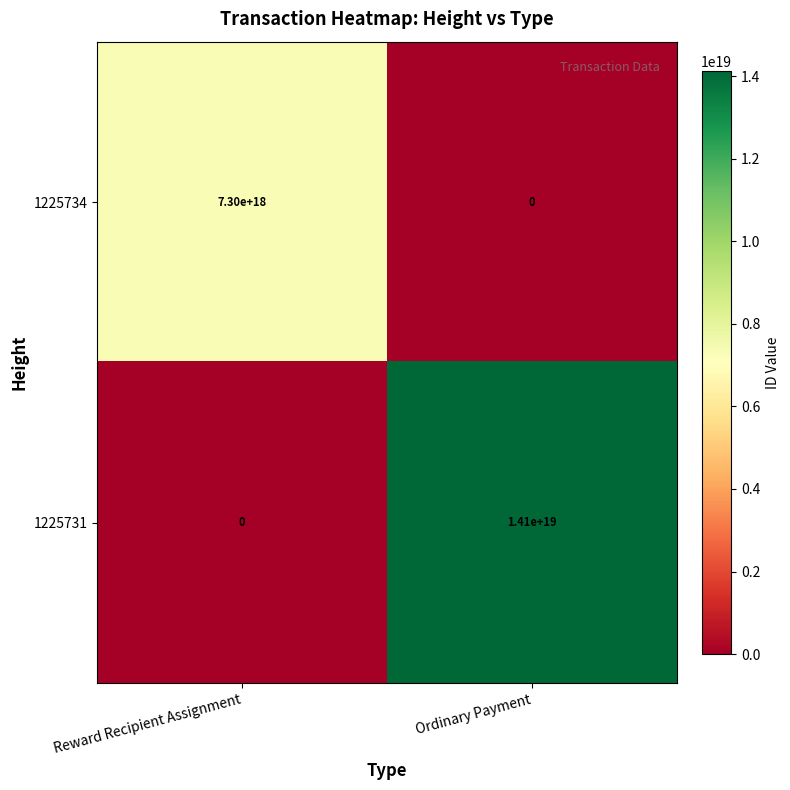

Which label corresponds to the largest value in the chart?

Ordinary Payment